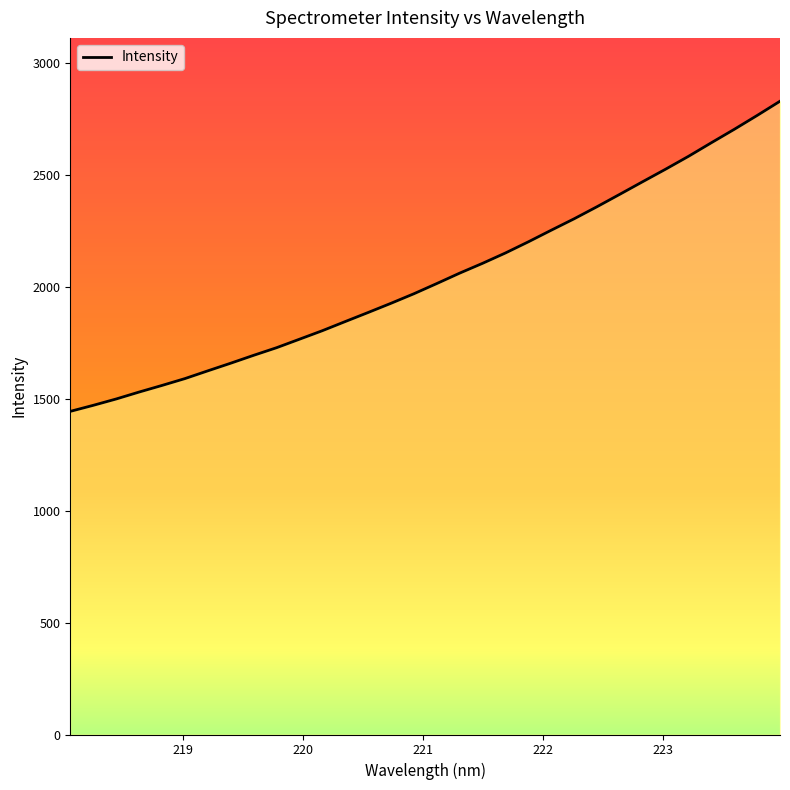

What is the difference between the second highest and minimum values?

1321.2